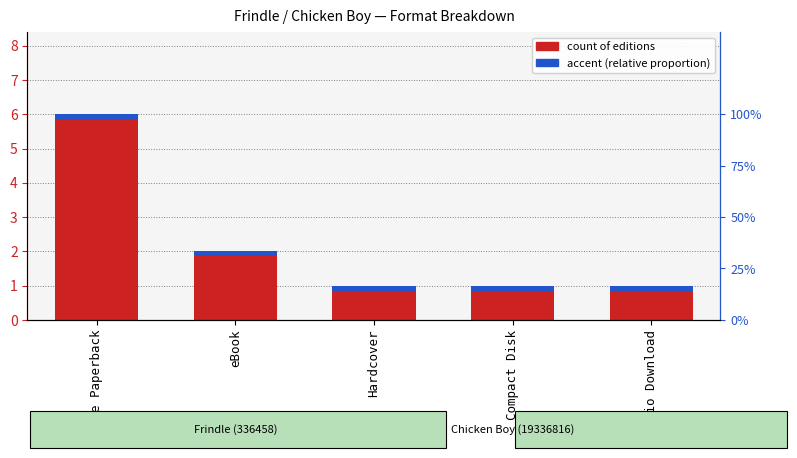

At which label is count of editions closest to 3?

eBook